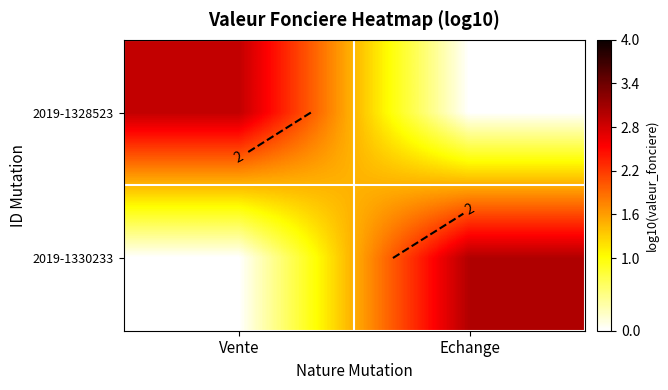

Which series has the widest spread of values?

2019-1330233